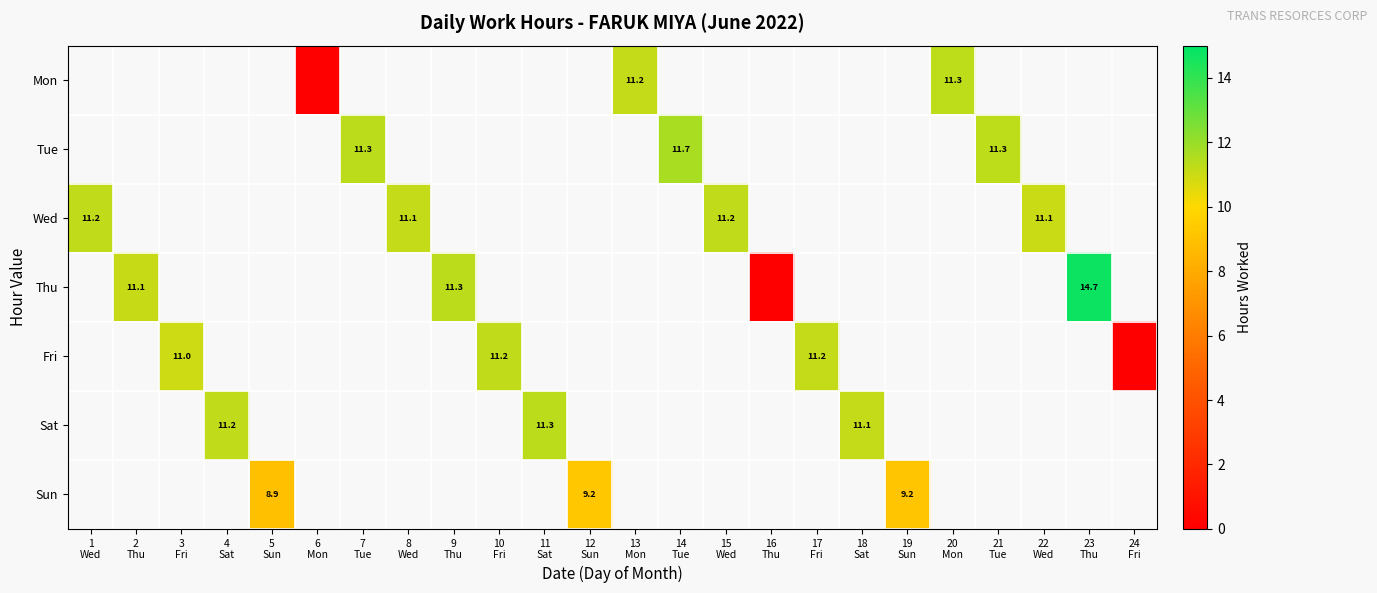

Which has a higher value, 12
Sun or 9
Thu?

9
Thu